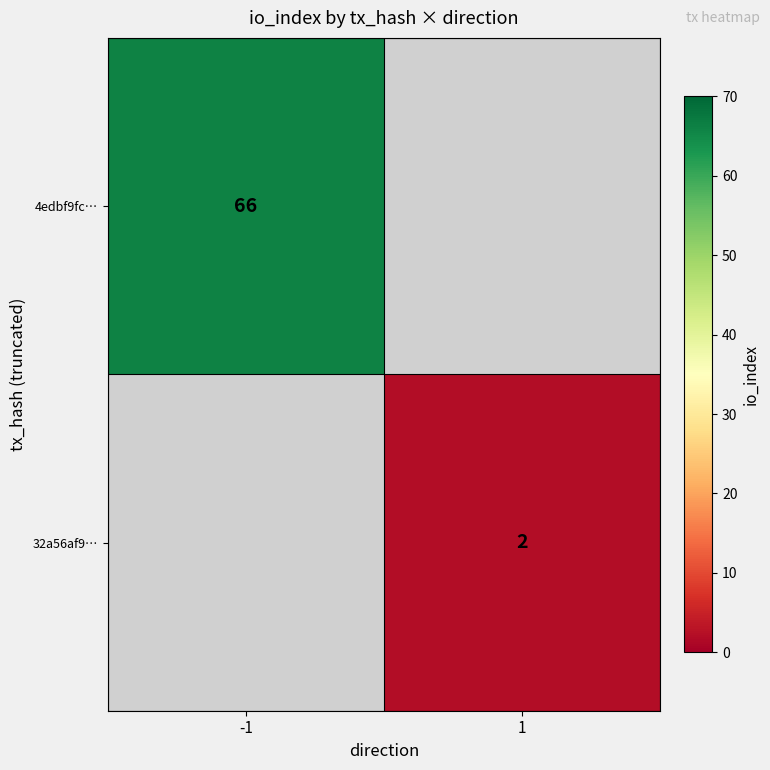

The 4edbf9fc… series shows 46 at -1. True or false?

False